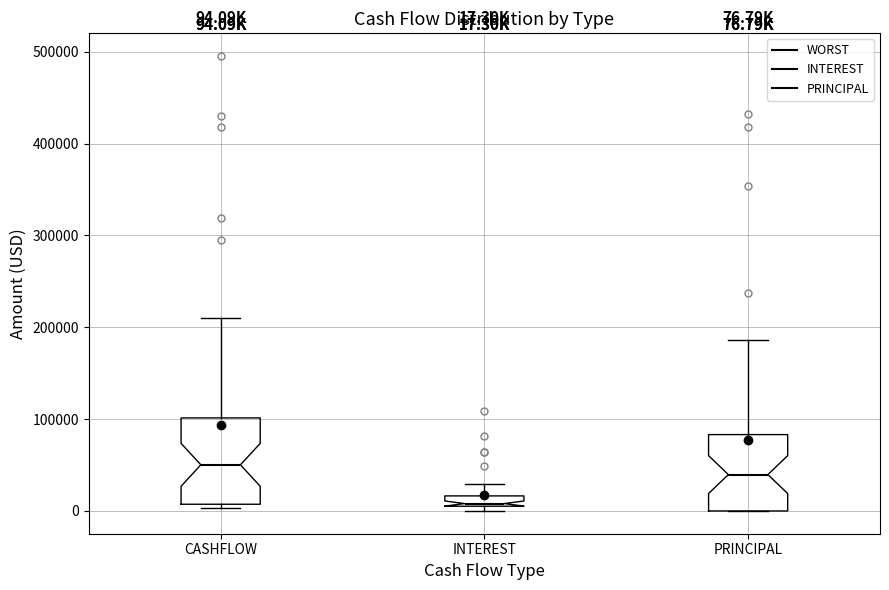

Which box has the lowest median line?

INTEREST